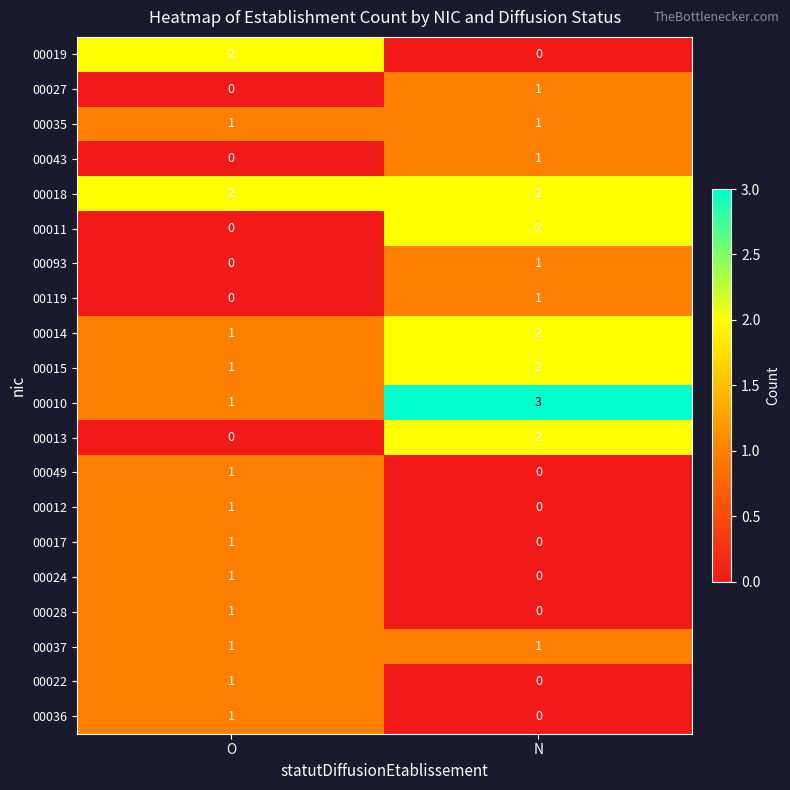

What is the total value across all series at N?

19